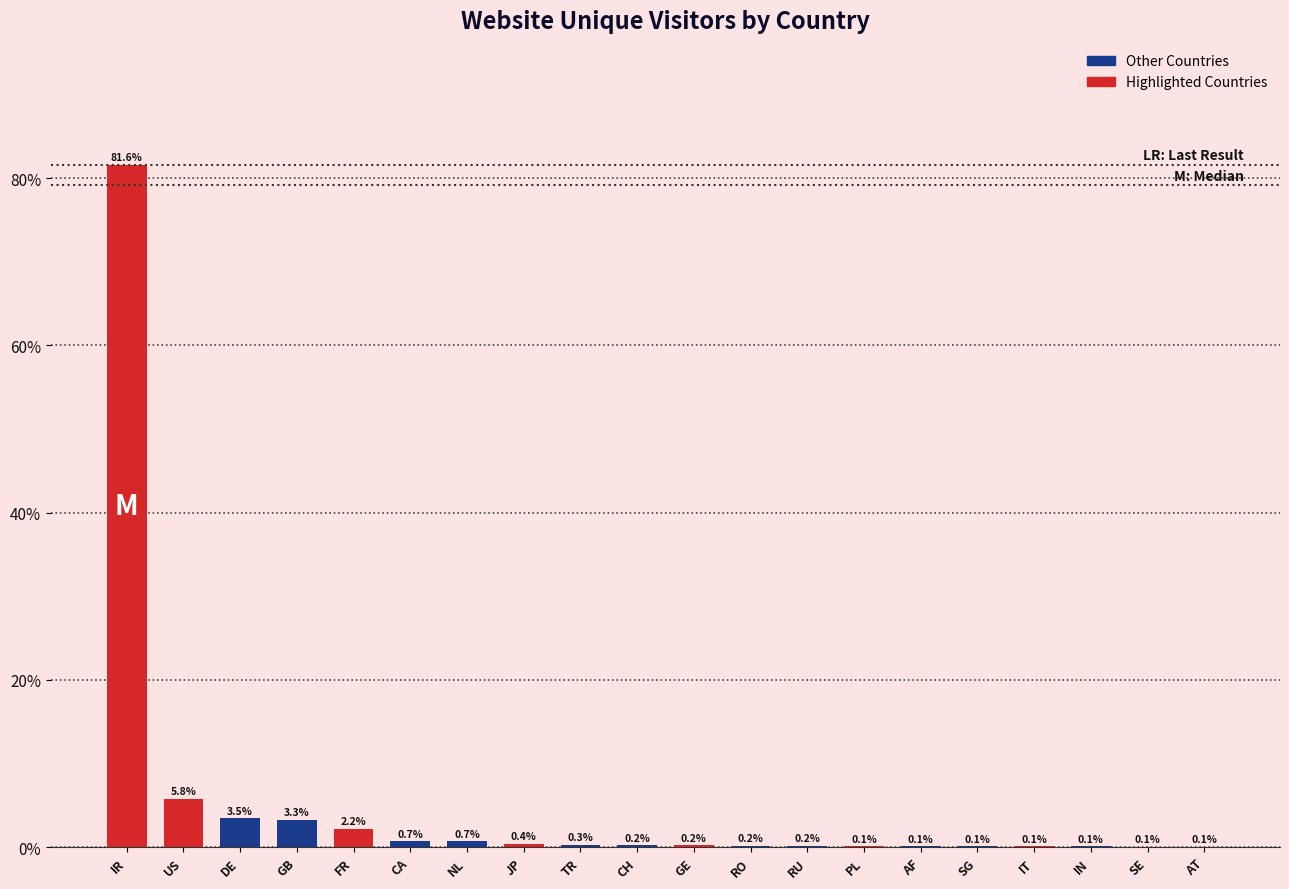

Reading left to right, what are all the values shown in this chart?

IR=81.6	US=5.8	DE=3.5	GB=3.3	FR=2.2	CA=0.7	NL=0.7	JP=0.4	TR=0.3	CH=0.2	GE=0.2	RO=0.2	RU=0.2	PL=0.1	AF=0.1	SG=0.1	IT=0.1	IN=0.1	SE=0.1	AT=0.1